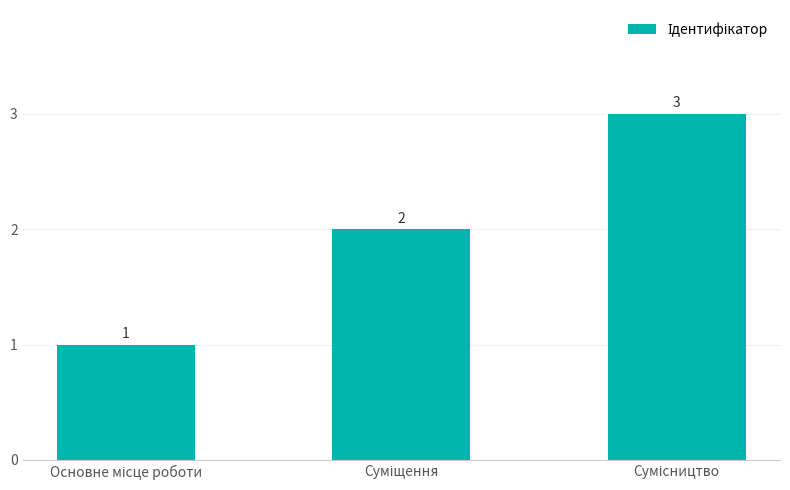

What is the greatest value displayed?

3